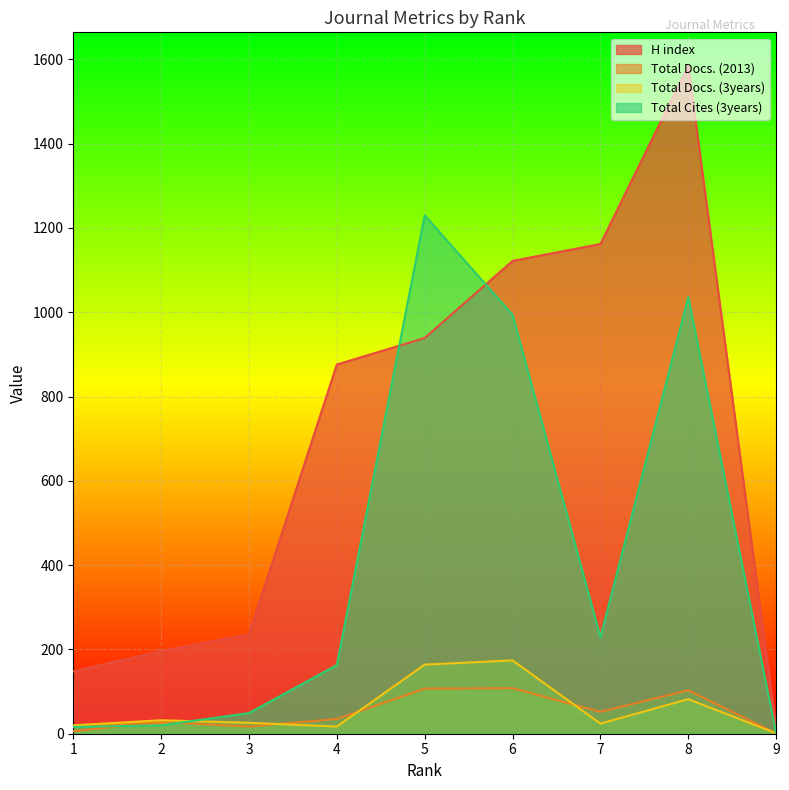

Rank the series by their maximum value, from highest to lowest.

H index, Total Cites (3years), Total Docs. (3years), Total Docs. (2013)